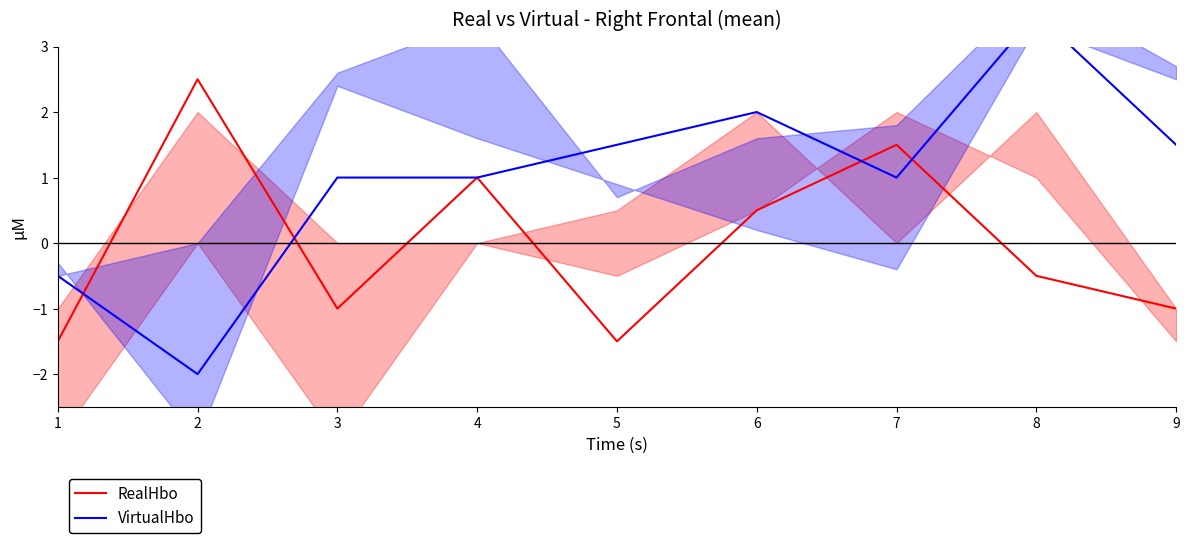

Reading right to left, transcribe all the data shown in this chart.

RealHbo: 9=-1.0	8=-0.5	7=1.5	6=0.5	5=-1.5	4=1.0	3=-1.0	2=2.5	1=-1.5
VirtualHbo: 9=1.5	8=3.5	7=1.0	6=2.0	5=1.5	4=1.0	3=1.0	2=-2.0	1=-0.5